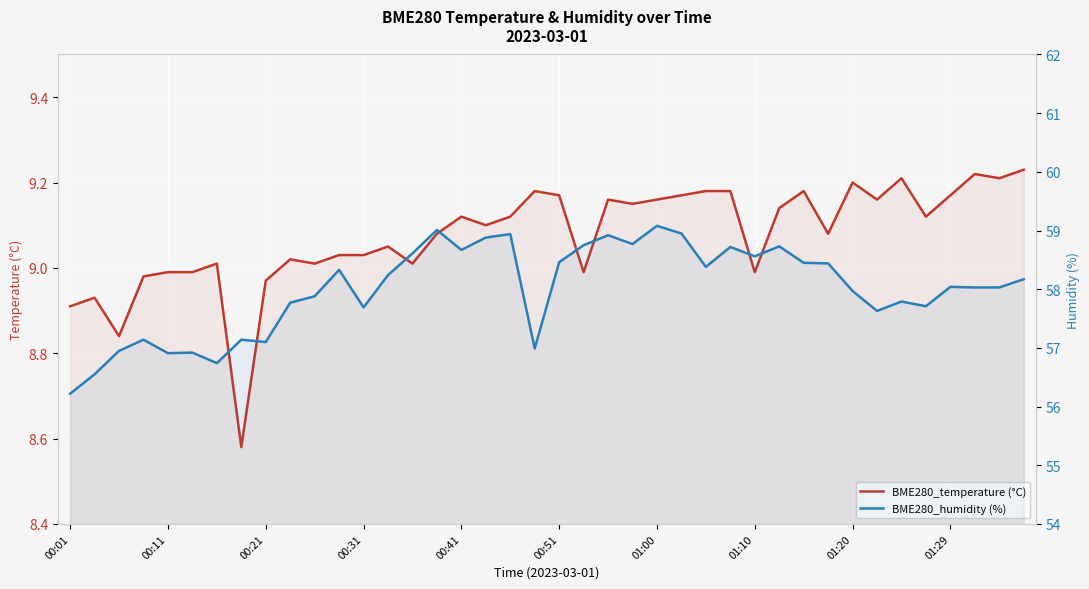

Rank the series at 00:51 from highest to lowest value.

BME280_humidity (%), BME280_temperature (°C)